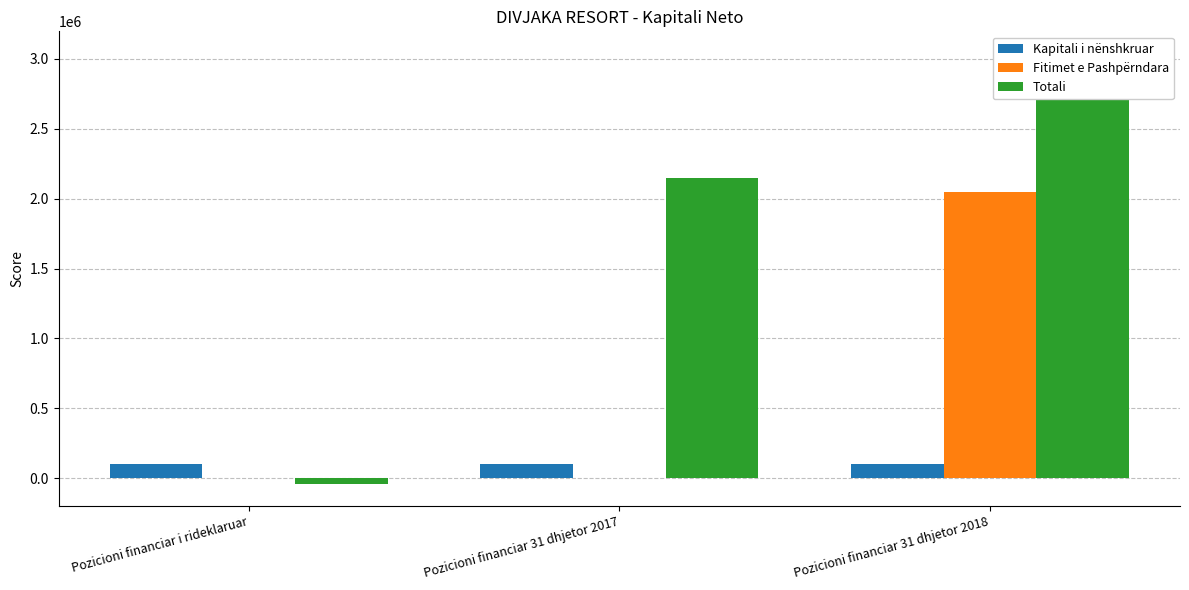

List the labels in order of Totali value, largest first.

Pozicioni financiar 31 dhjetor 2018, Pozicioni financiar 31 dhjetor 2017, Pozicioni financiar i rideklaruar